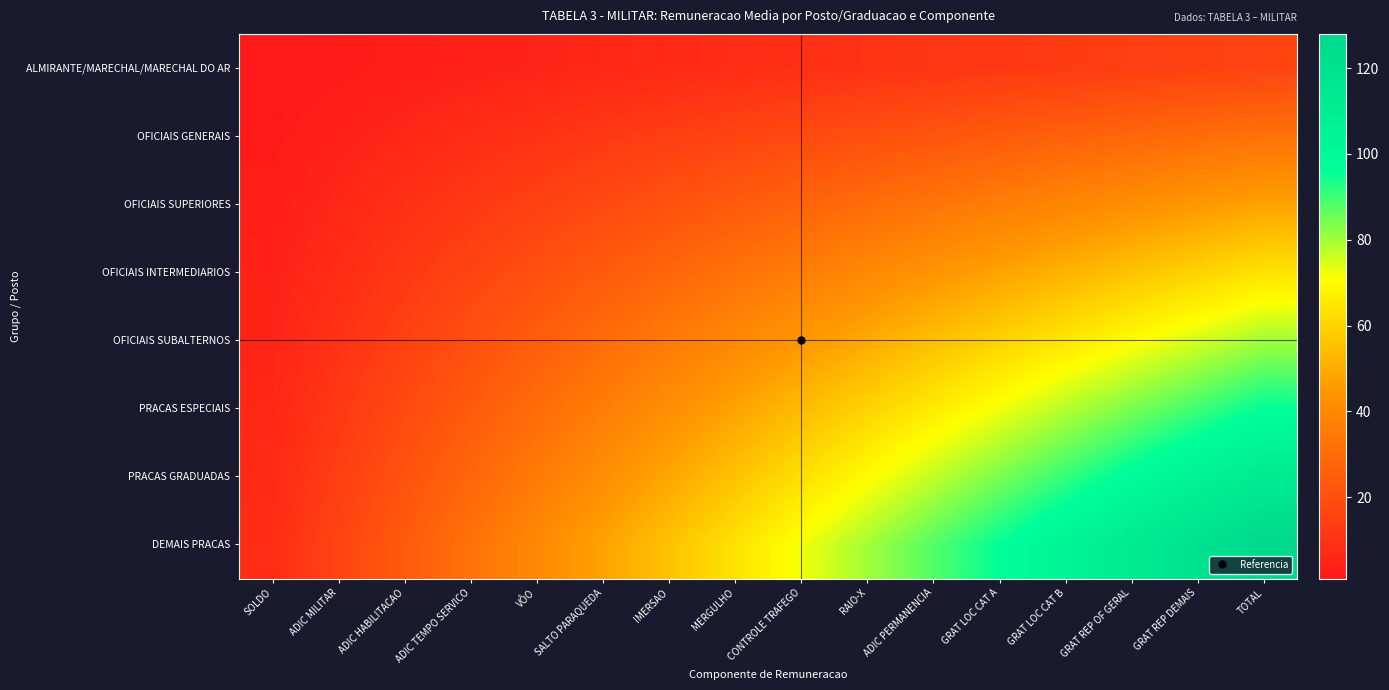

What is the maximum value shown in the chart?

128